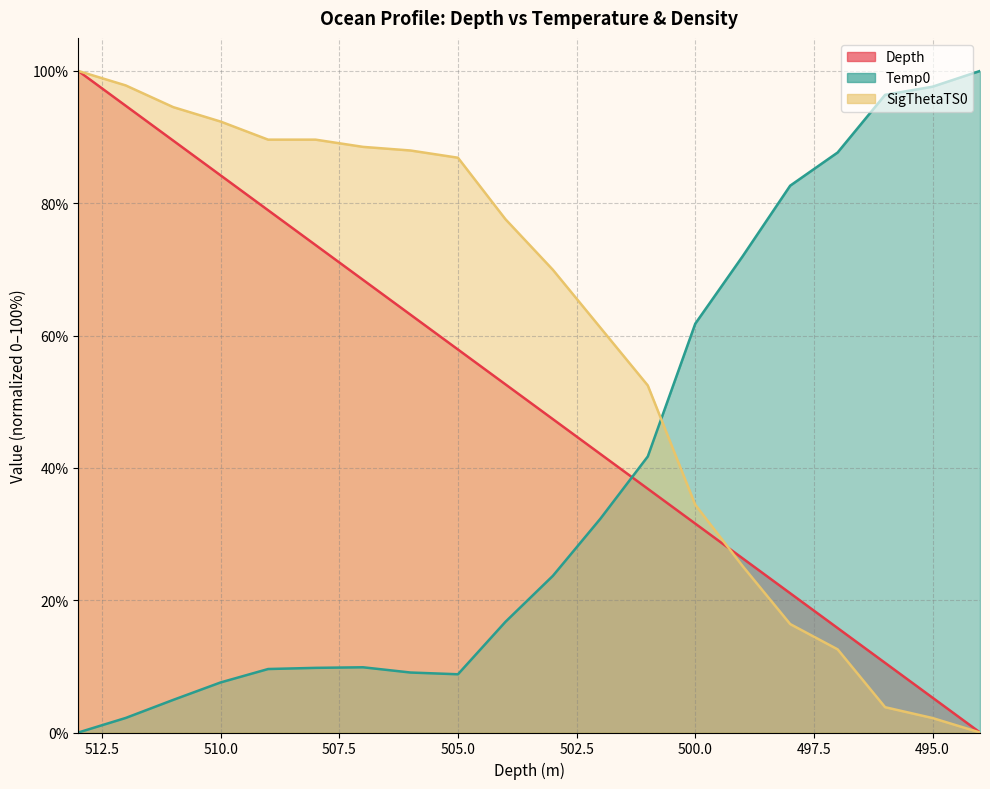

How many series are shown in this chart?

3